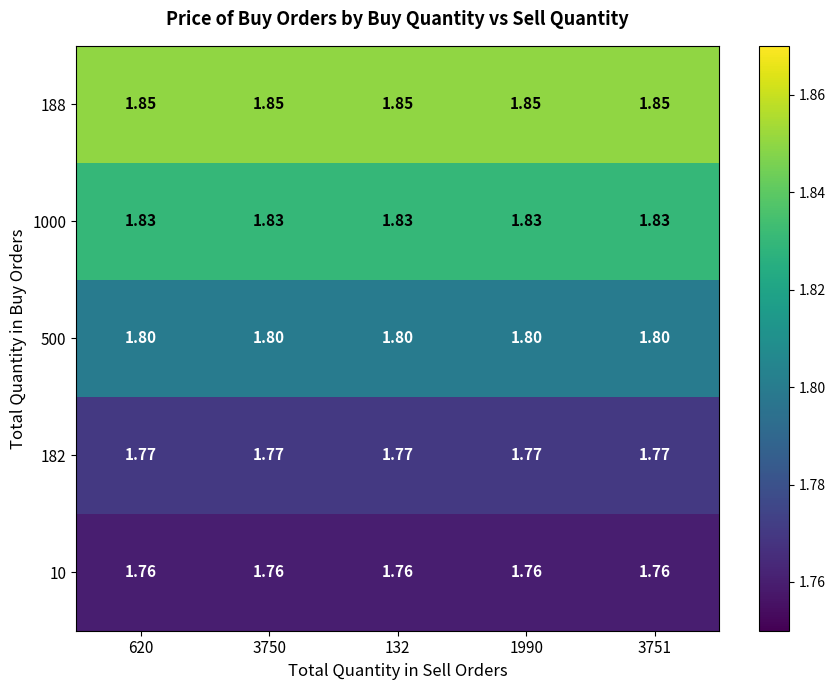

What is the smallest value displayed?

1.8